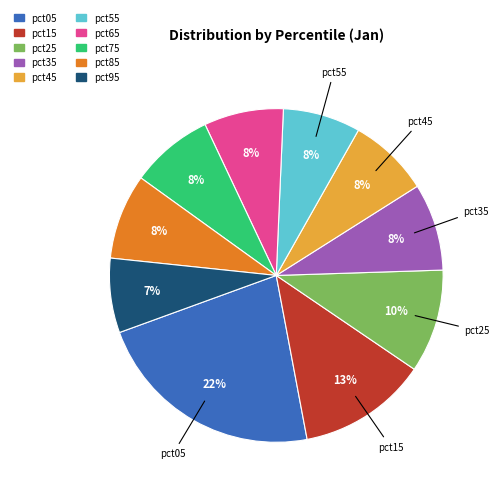

Combined, do pct15 and pct85 account for over 50%?

No